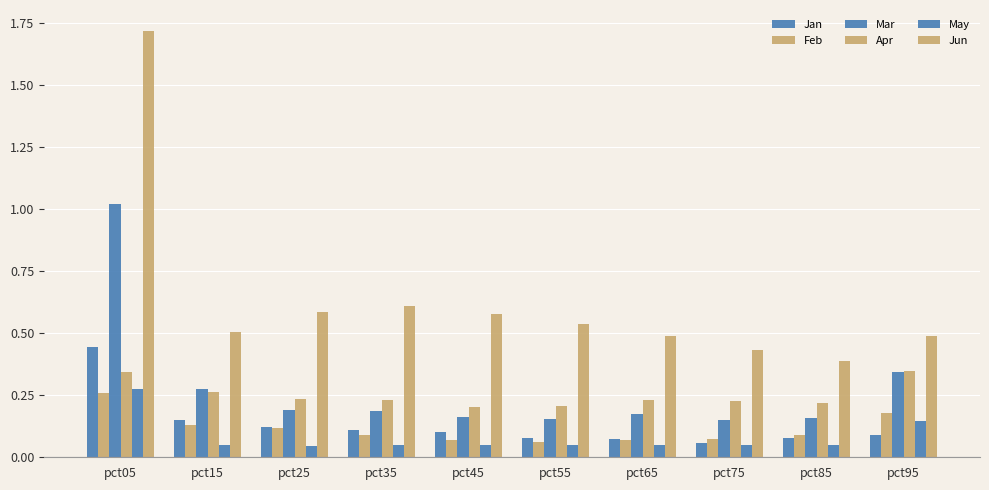

Read the Apr value at pct65.

0.2